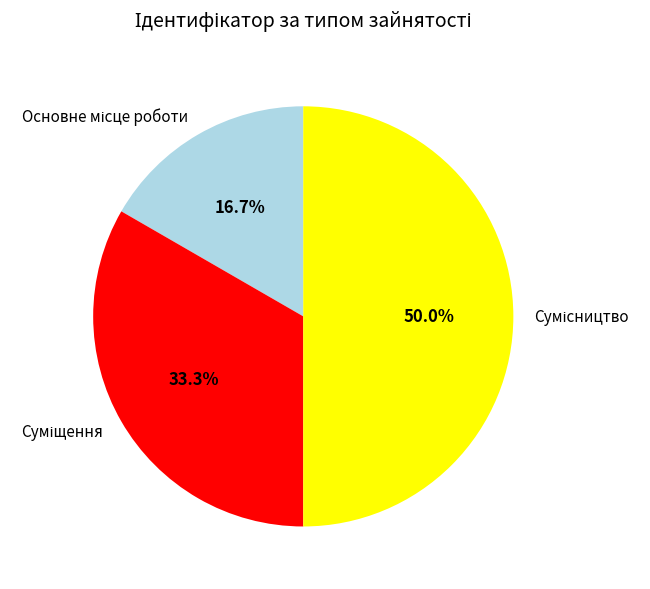

What is the change in value from Основне місце роботи to Сумісництво?

+2